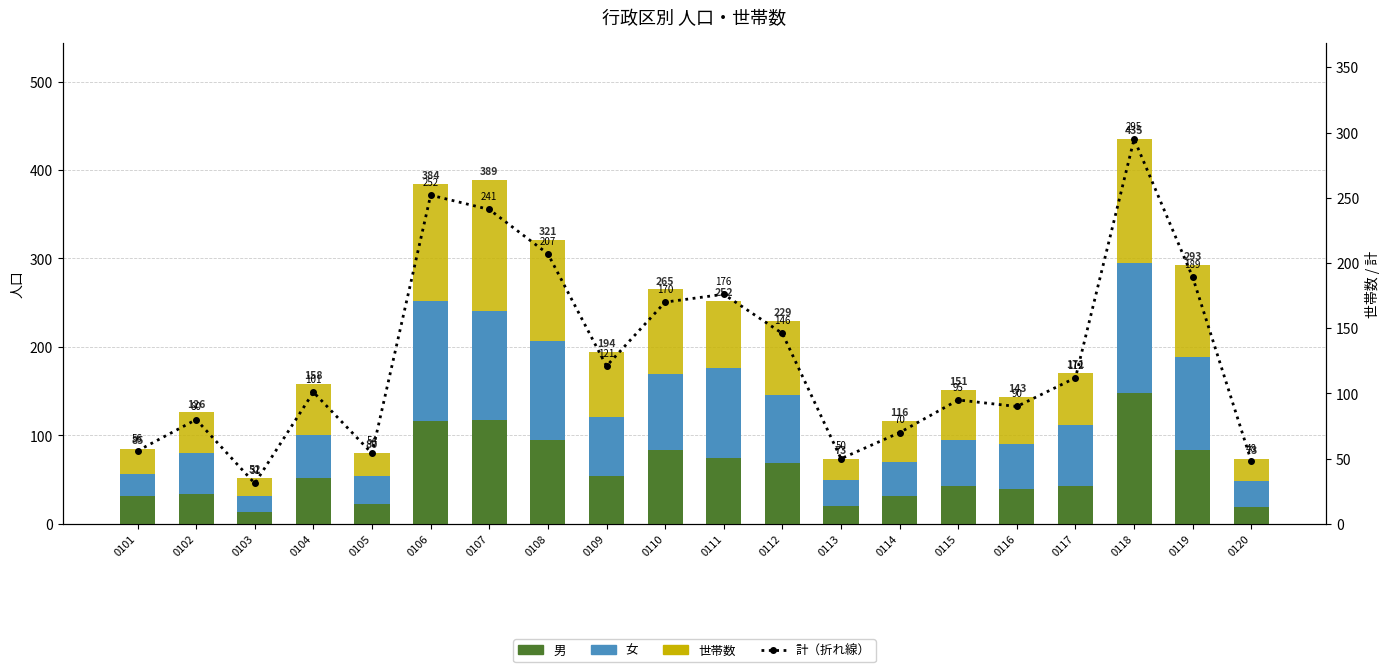

Read the 女 value at 0103.

18